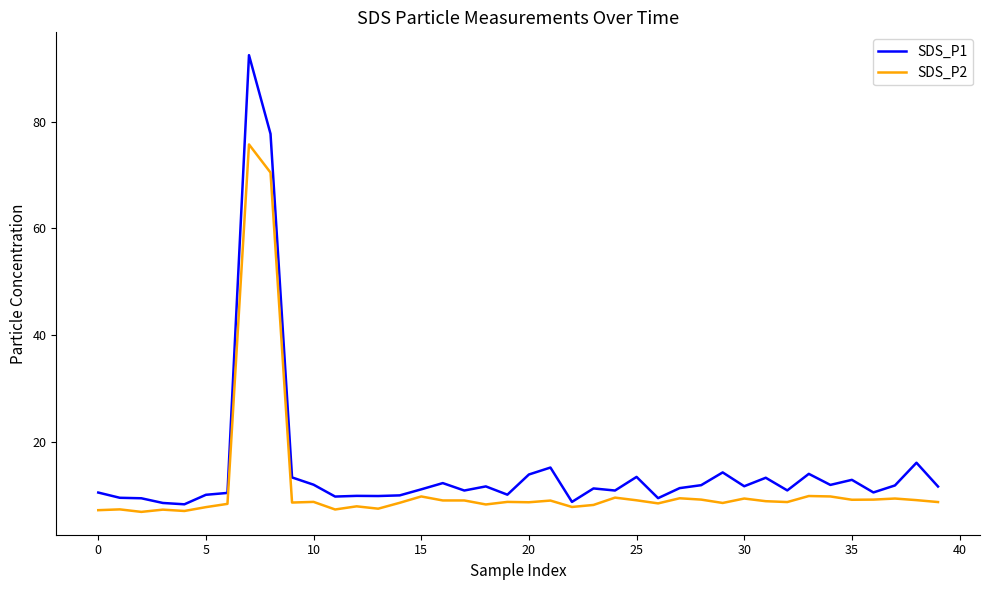

What is the maximum value for SDS_P1?

92.4